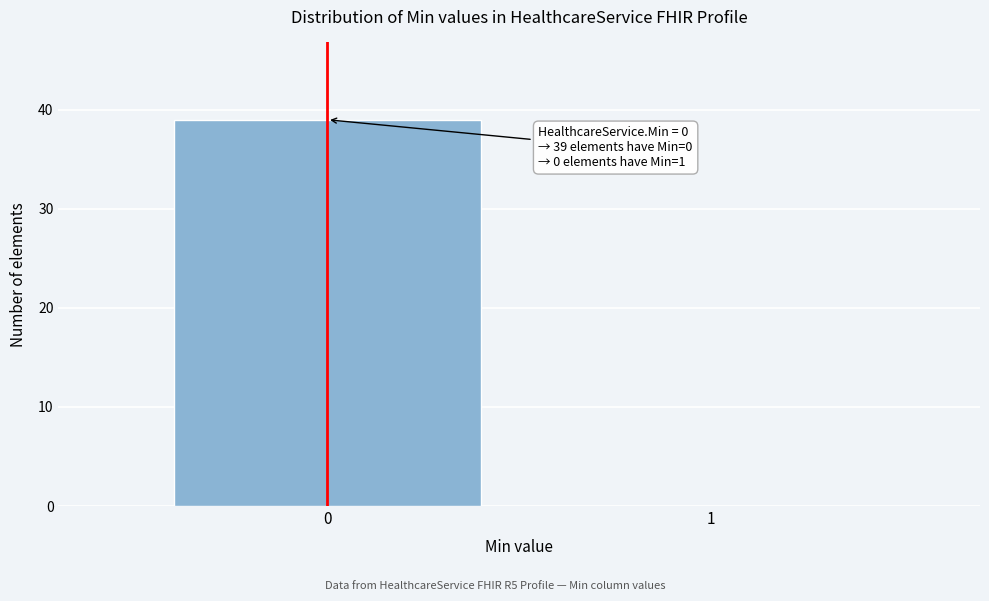

Reading left to right, list all the values displayed in this chart.

0=39	1=0